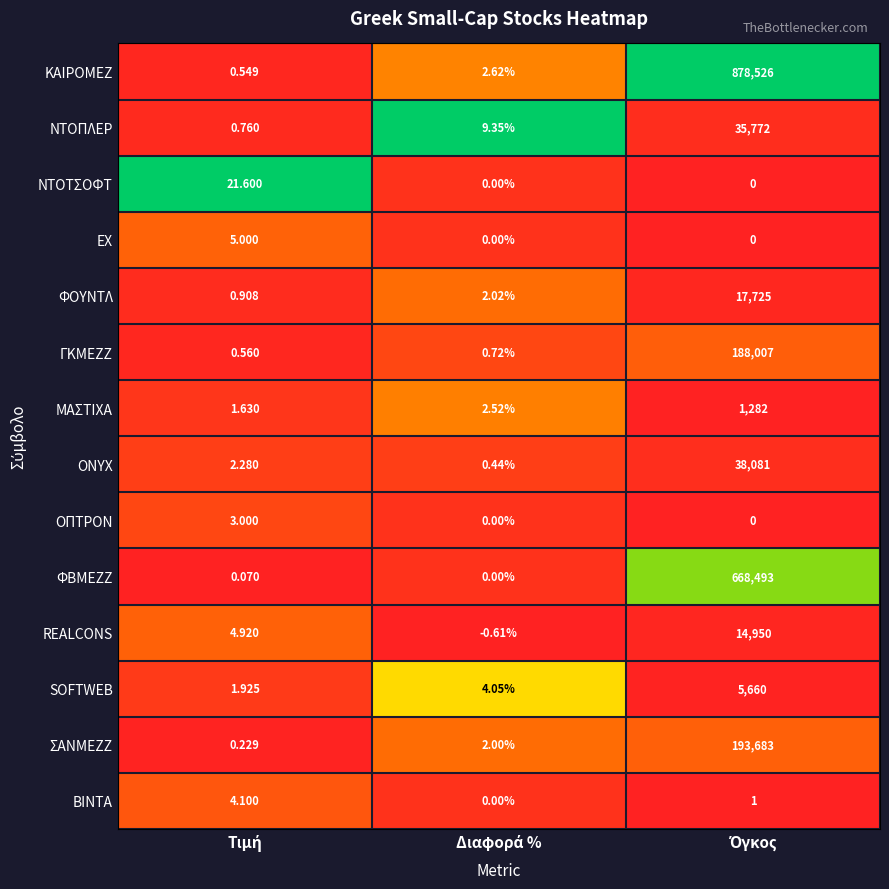

Which series has the largest total across all categories?

ΚΑΙΡΟΜΕΖ